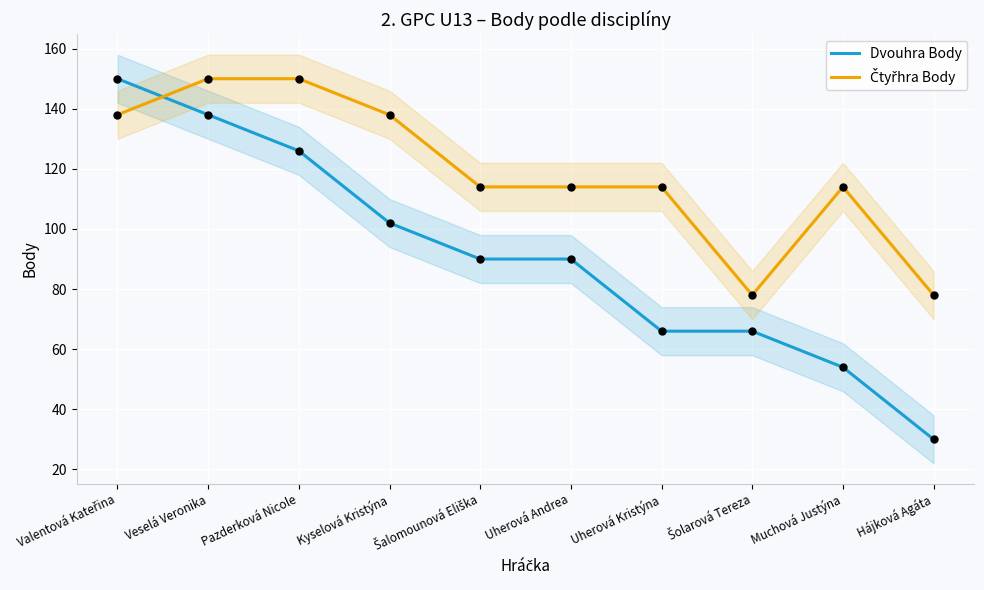

Which series contains the highest Y value?

Dvouhra Body